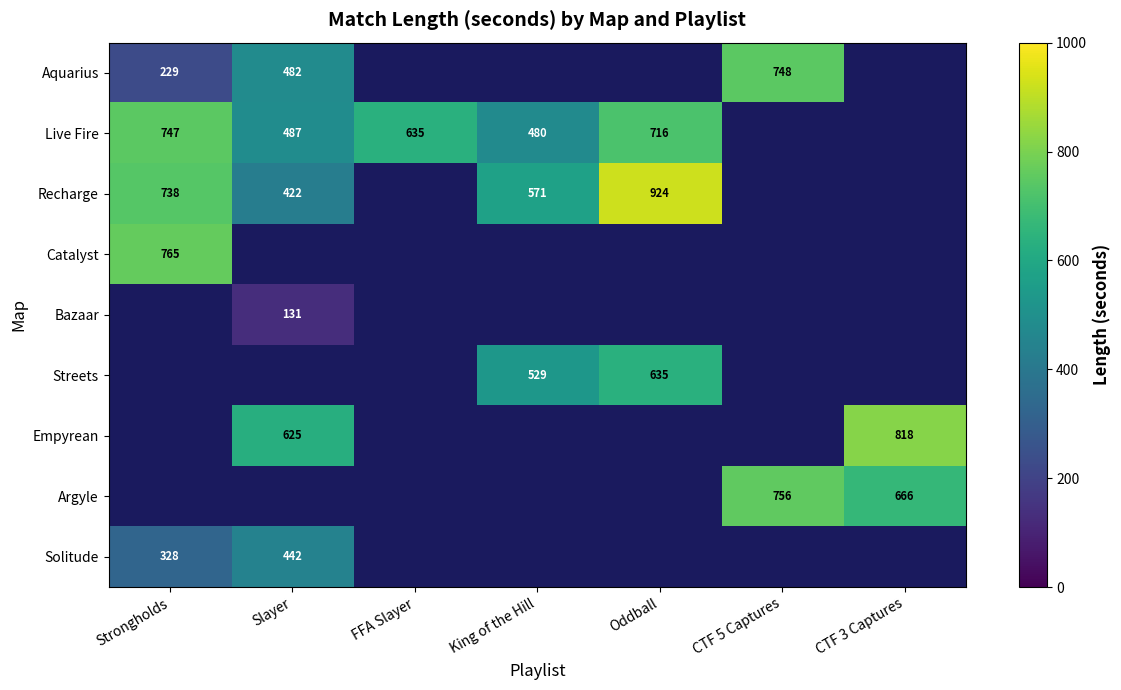

How many distinct data groups are displayed?

9